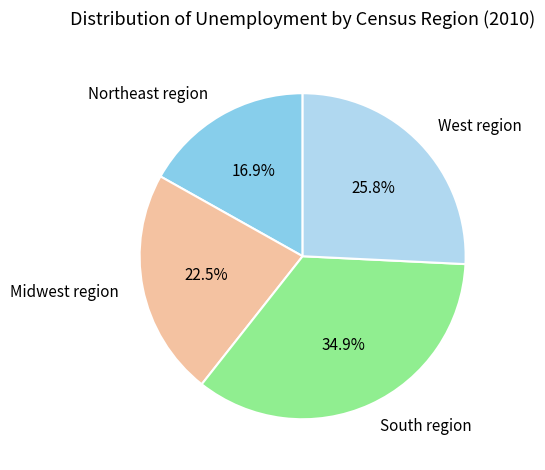

Combined, do West region and Northeast region account for over 50%?

No